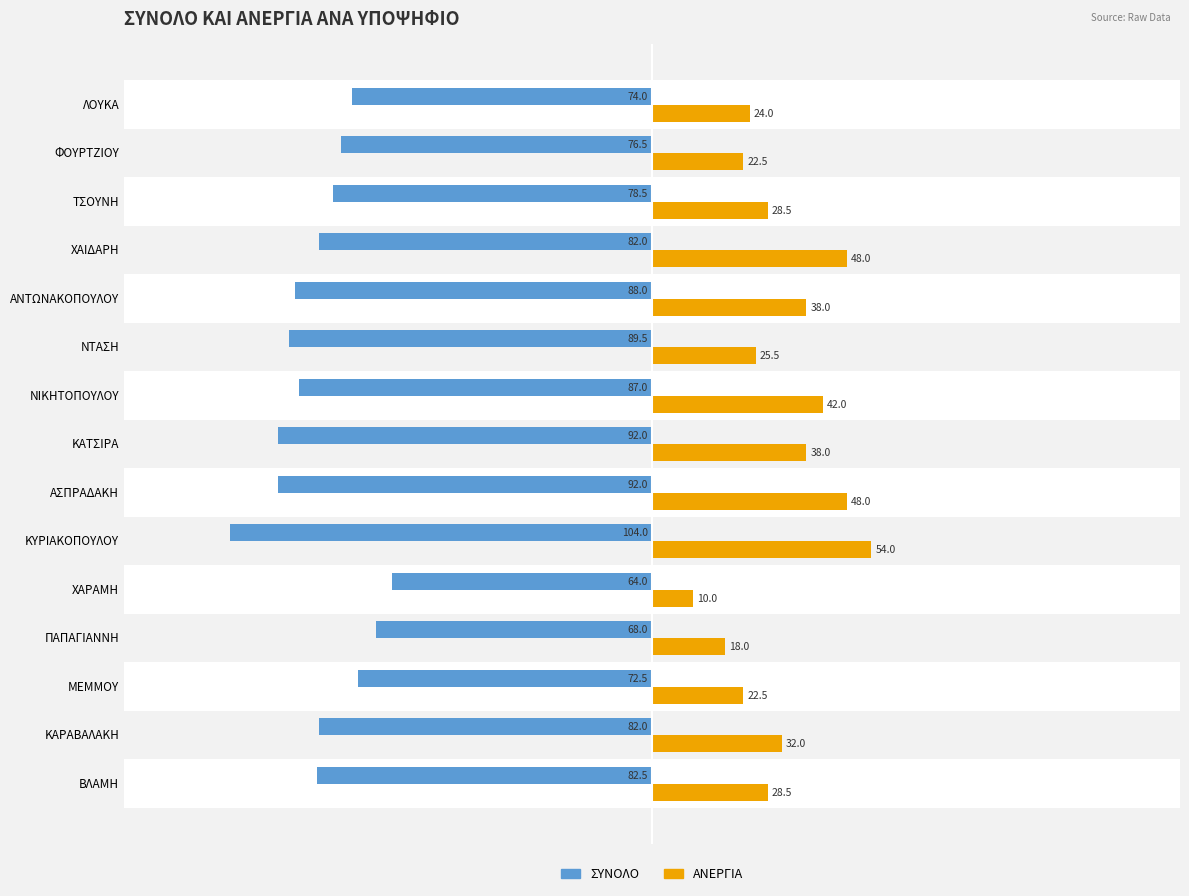

Rank the series by their maximum value, from highest to lowest.

ΑΝΕΡΓΙΑ, ΣΥΝΟΛΟ